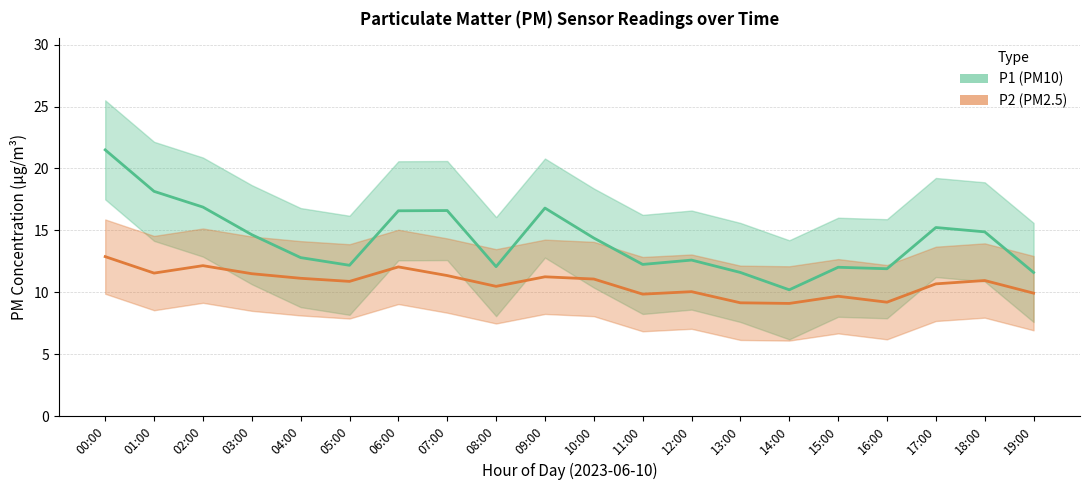

Reading left to right, list all the values displayed in this chart.

P1 (PM10): 21.5	18.1	16.9	14.7	12.8	12.2	16.6	16.6	12.1	16.8	14.4	12.2	12.6	11.6	10.2	12.0	11.9	15.2	14.9	11.6
P2 (PM2.5): 12.9	11.6	12.2	11.5	11.1	10.9	12.1	11.3	10.5	11.2	11.1	9.8	10.1	9.2	9.1	9.7	9.2	10.7	10.9	9.9